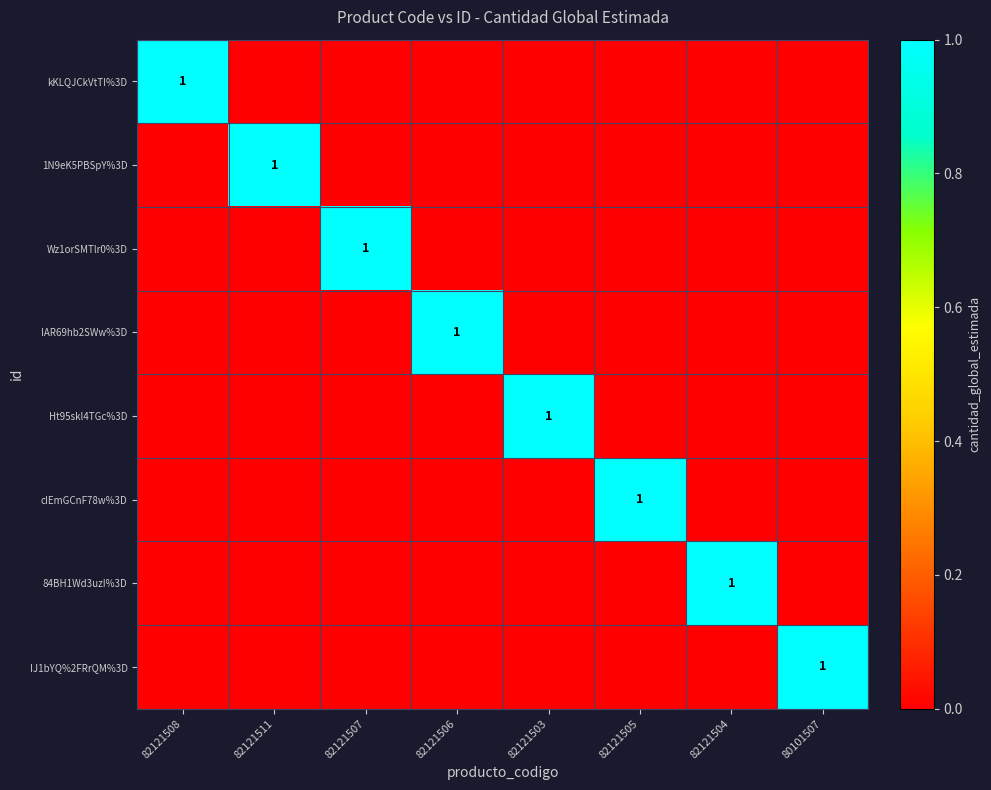

At which category is the sum across all series the highest?

82121508